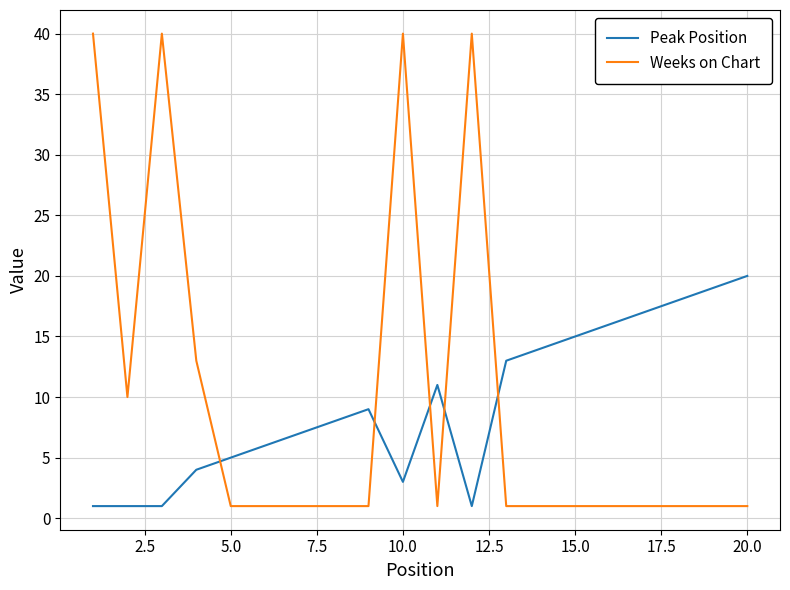

What is the minimum value for Peak Position?

1